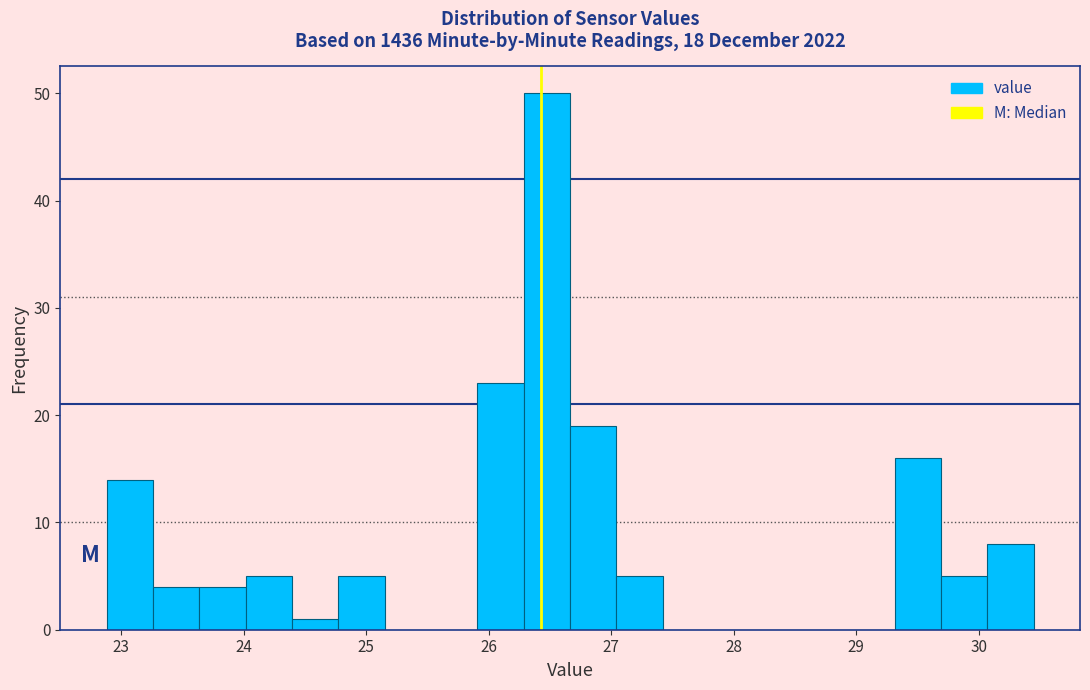

Read against the x-axis, roughly where is the centre of the tallest bar?

26.5